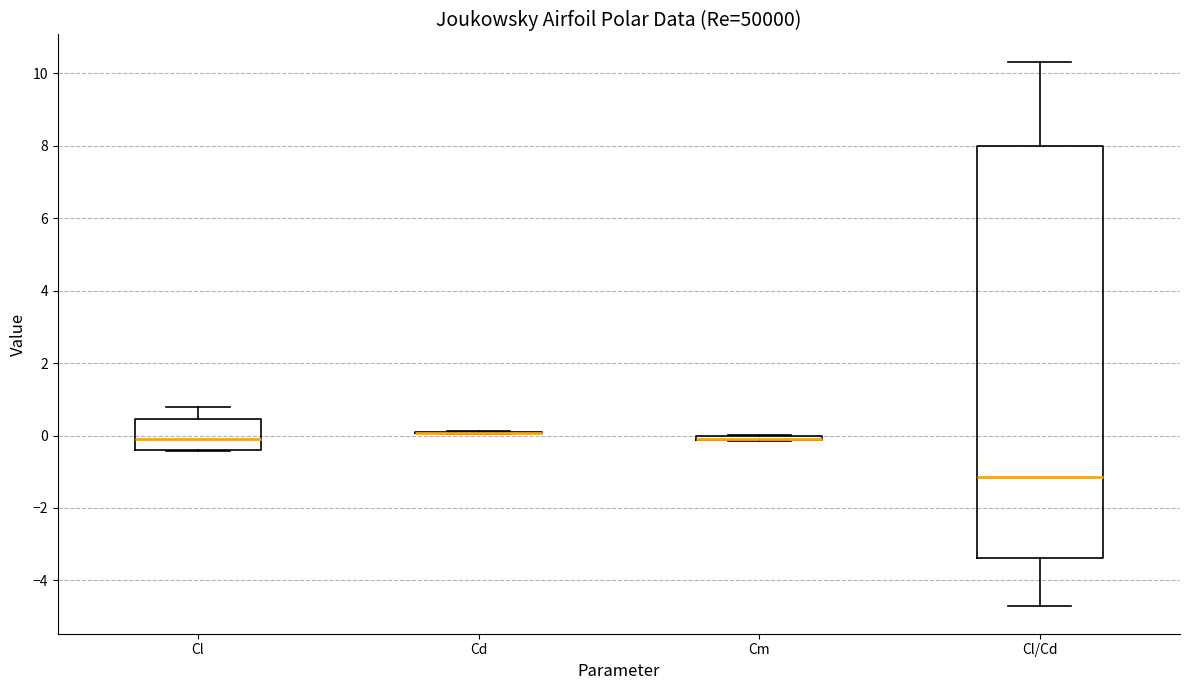

Where is the upper edge of the box for Cl/Cd on the y-axis? The values are not printed on the chart, so give them approximately, as read against the axis.

8.0